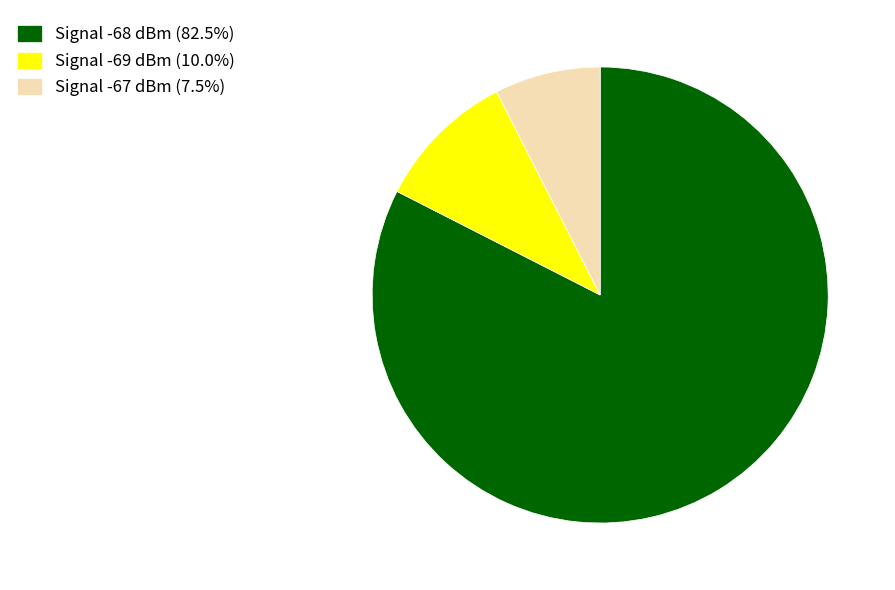

Is the sum of Signal -68 dBm (82.5%) and Signal -69 dBm (10.0%) greater than half?

Yes